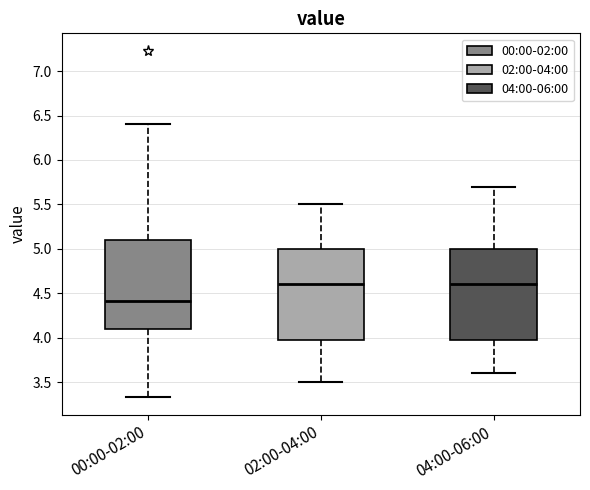

Reading left to right, transcribe this box plot: for each box, give where its median line is, the range the box spans, and where its two whiskers end, as read against the y-axis. The values are not printed on the chart, so give them approximately, as read against the axis.

00:00-02:00: median 4.40, box 4.10 to 5.10, whiskers 3.35 to 6.40
02:00-04:00: median 4.60, box 4.00 to 5.00, whiskers 3.50 to 5.50
04:00-06:00: median 4.60, box 4.00 to 5.00, whiskers 3.60 to 5.70